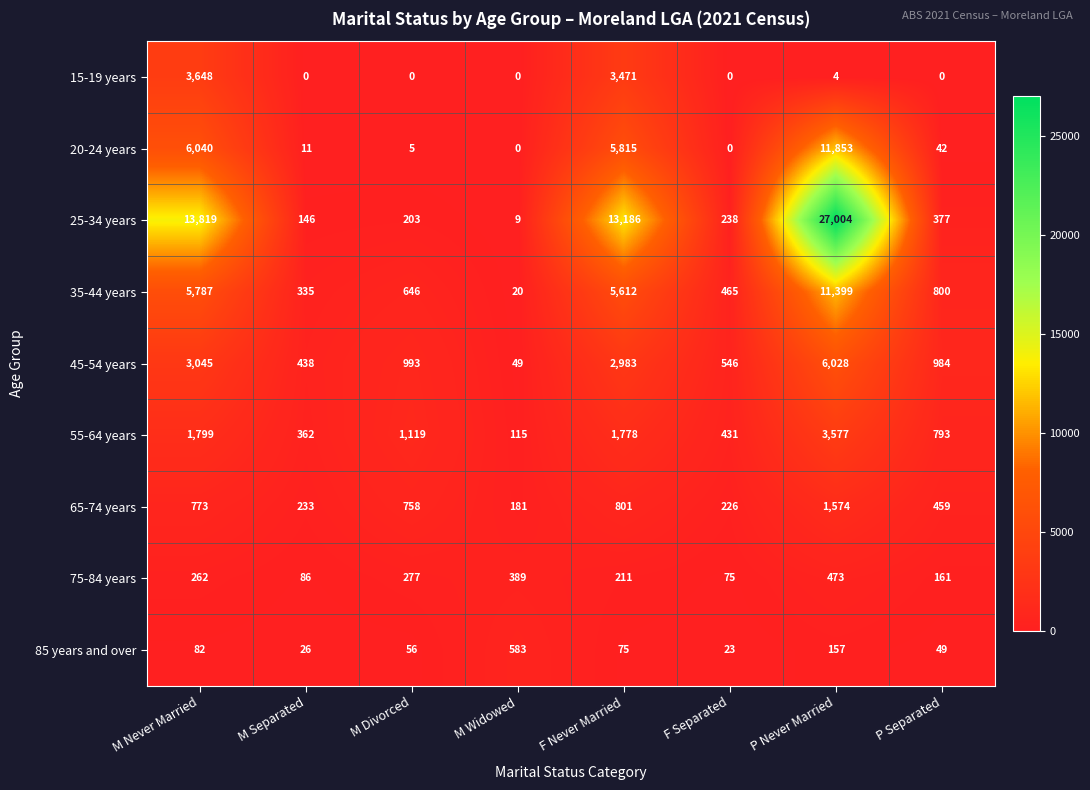

Count the number of data series in this chart.

9